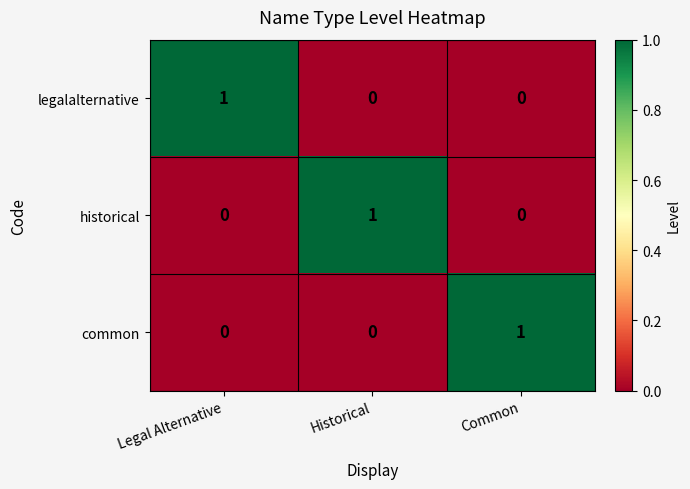

How many legalalternative values are between 0 and 1?

3